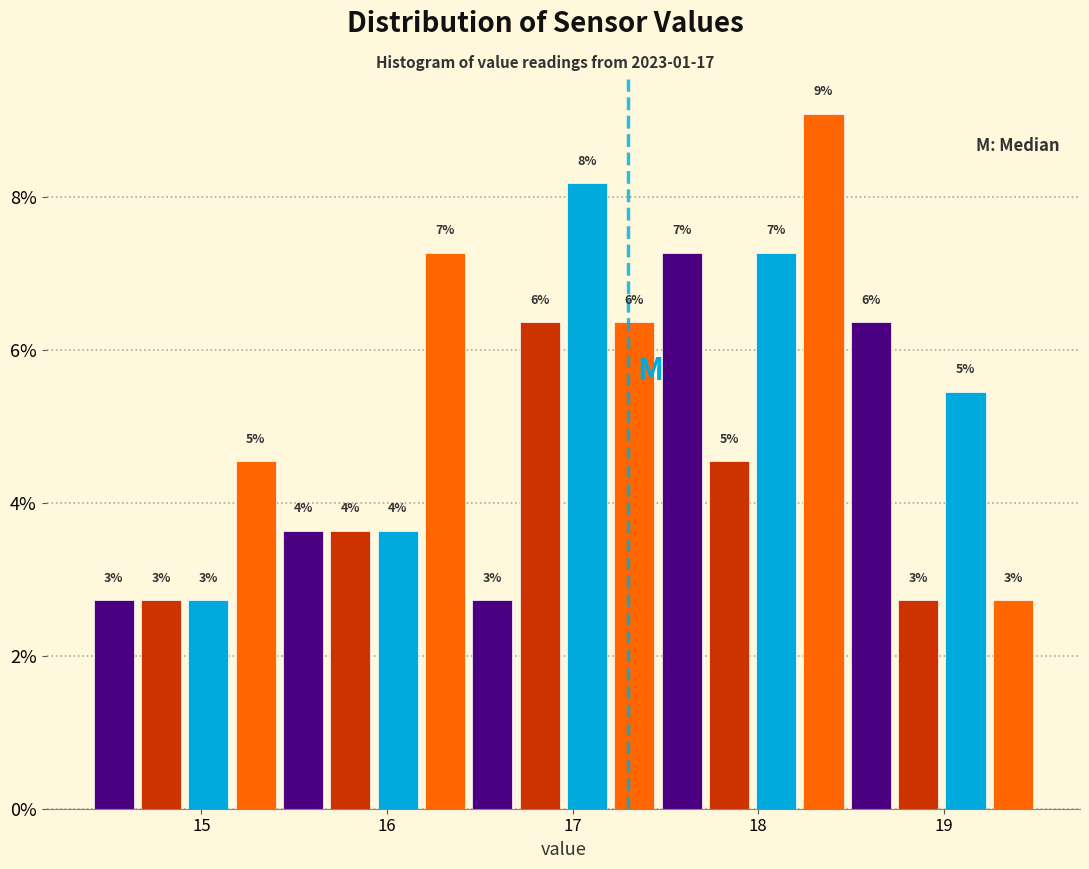

Read against the x-axis, roughly where is the centre of the tallest bar?

18.4